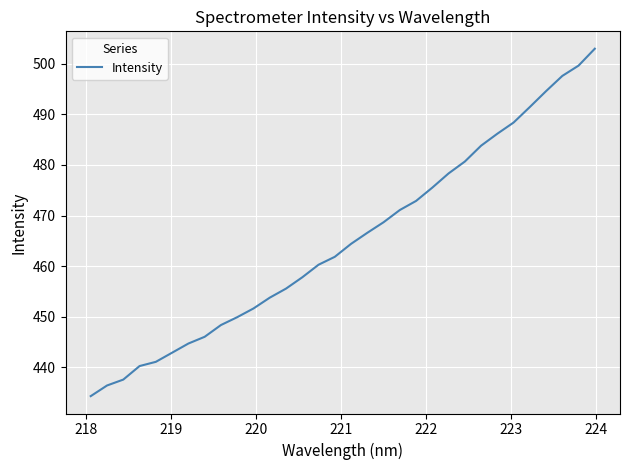

What is the minimum value shown in the chart?

434.3